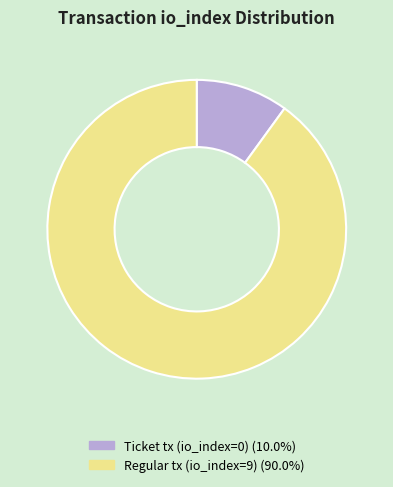

Which category has the smallest portion of the pie?

Ticket tx (io_index=0)